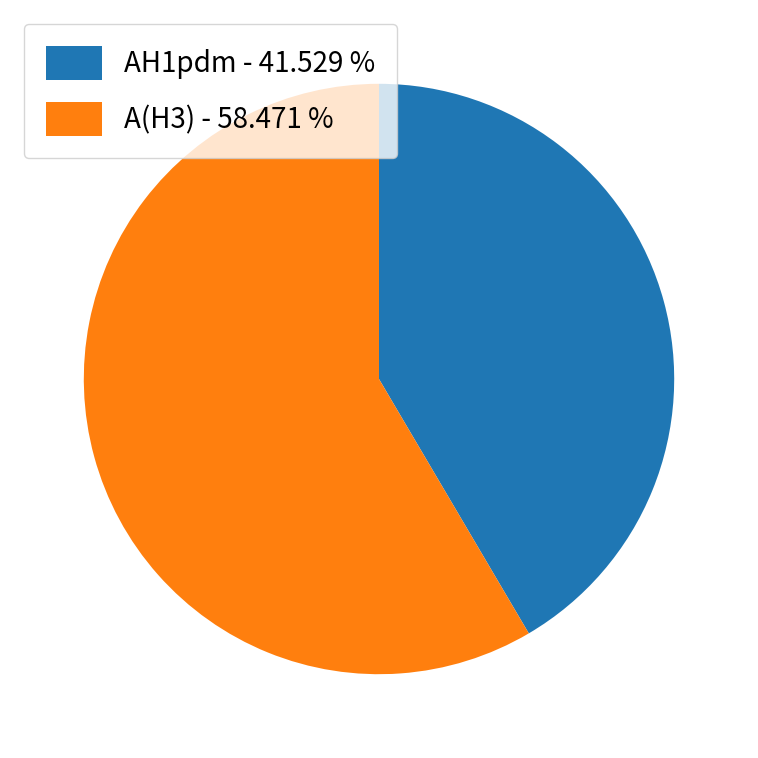

Count the number of slices in the pie.

2